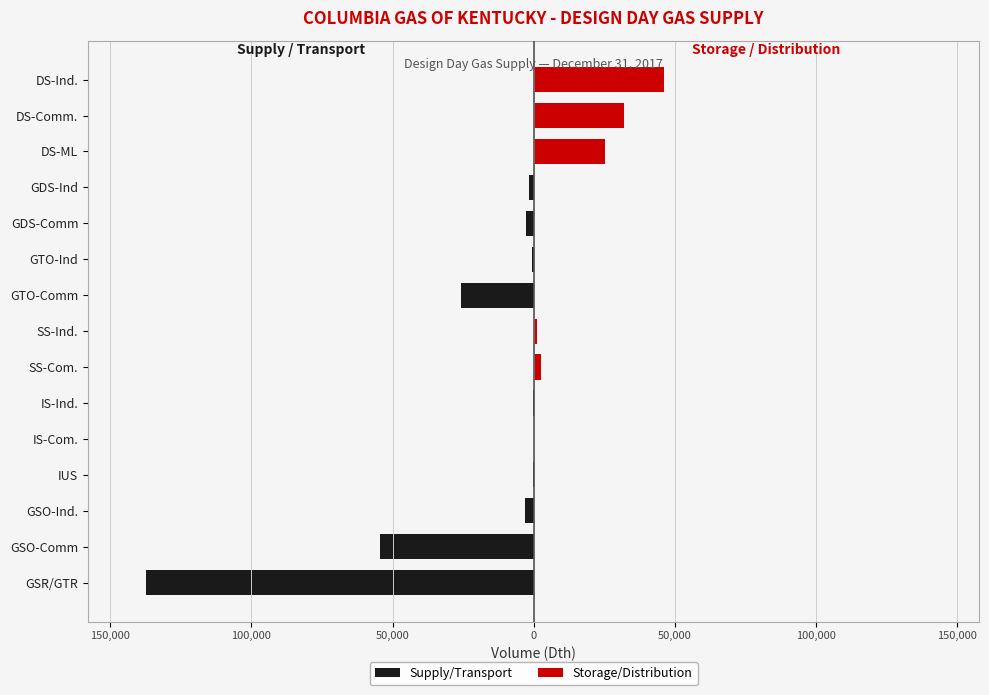

Rank the series by their maximum value, from lowest to highest.

Supply/Transport, Storage/Distribution